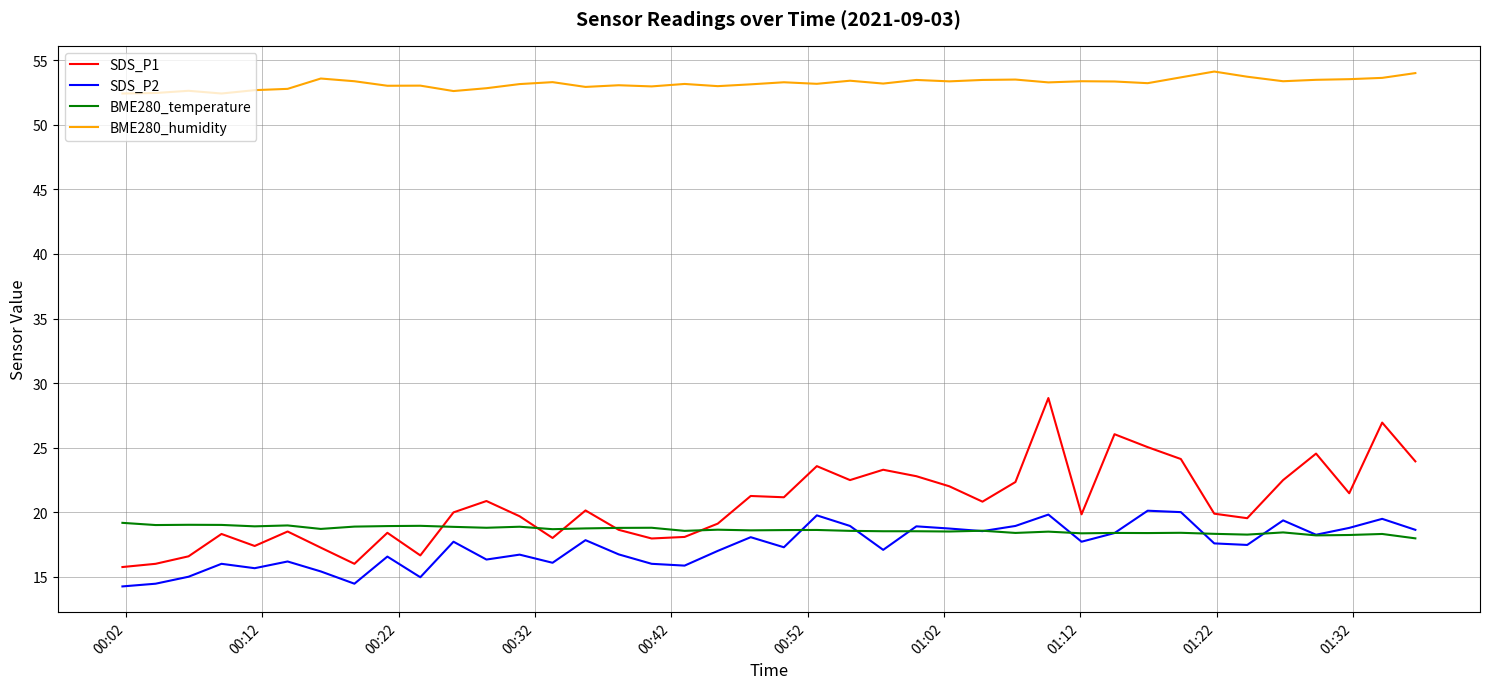

True or false: SDS_P2 and BME280_humidity cross at least once.

False